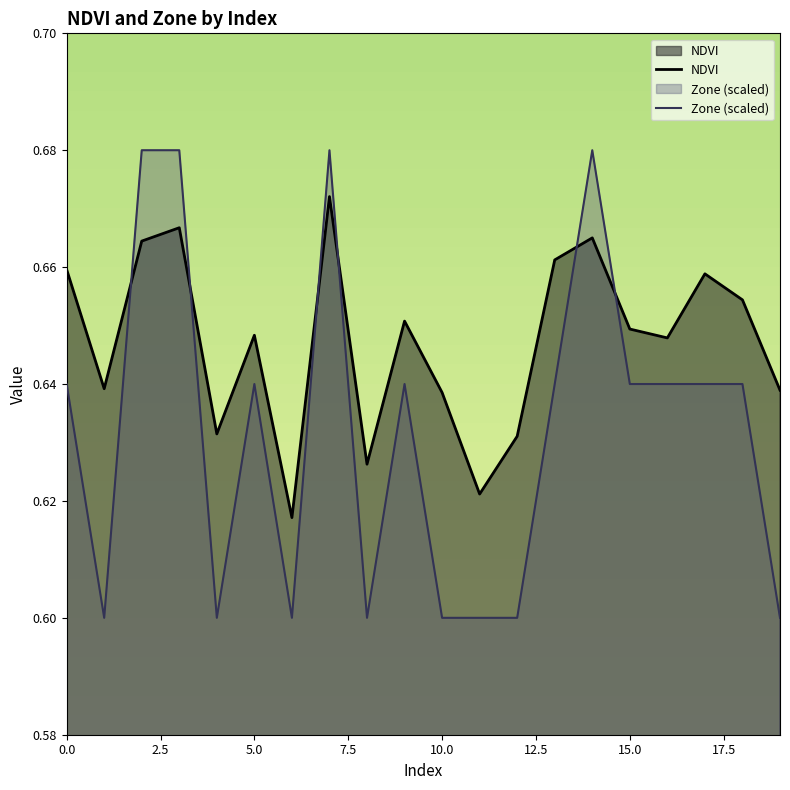

Between 9 and 12, which is larger?

9